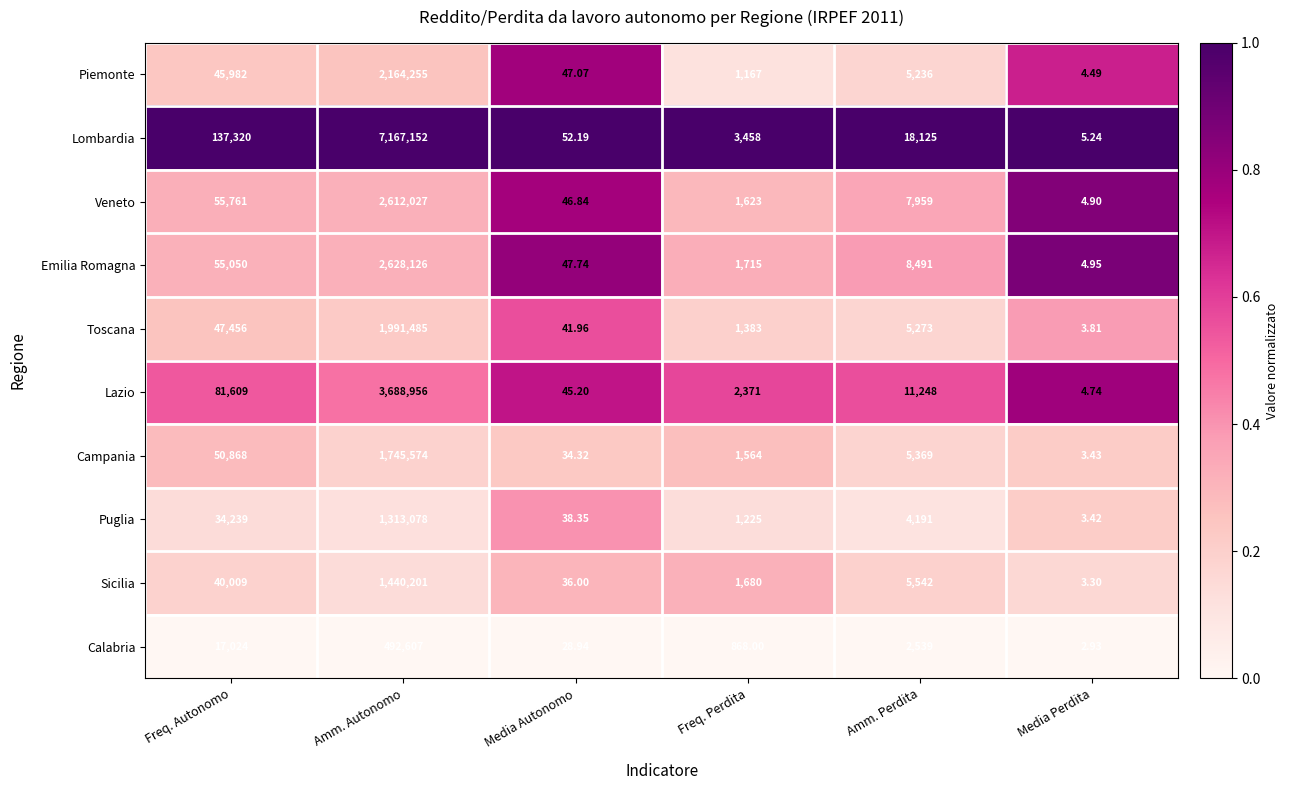

Is the value of Piemonte at Media Perdita greater than the value of Campania at Freq. Perdita?

No